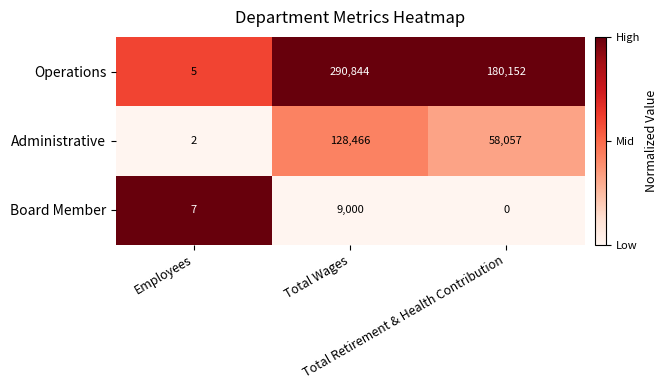

What is the difference between the maximum and minimum values in the Operations series?

290839